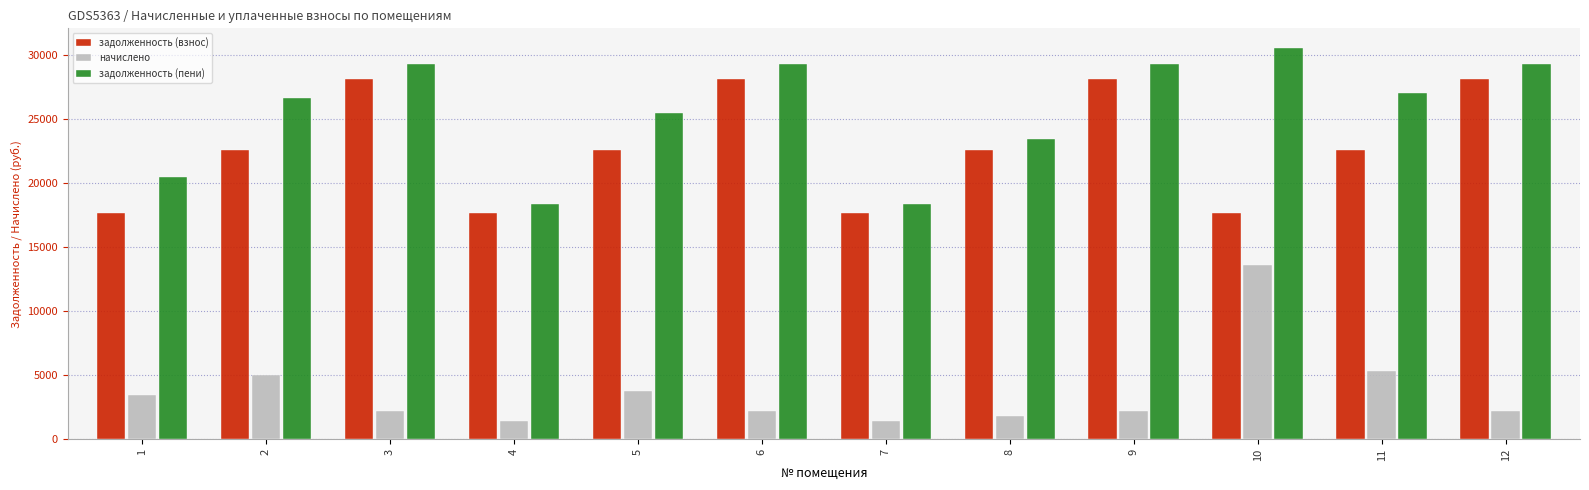

Reading right to left, transcribe all the data shown in this chart.

задолженность (взнос): 12=28147.9	11=22557.5	10=17653.7	9=28147.9	8=22557.5	7=17653.7	6=28147.9	5=22557.5	4=17653.7	3=28147.9	2=22557.5	1=17653.7
начислено: 12=2238.6	11=5363.2	10=13590.1	9=2238.6	8=1794.0	7=1404.0	6=2238.6	5=3782.5	4=1404.0	3=2238.6	2=4991.0	1=3494.6
задолженность (пени): 12=29267.2	11=27023.6	10=30541.7	9=29267.2	8=23454.5	7=18355.7	6=29267.2	5=25442.9	4=18355.7	3=29267.2	2=26651.5	1=20446.3